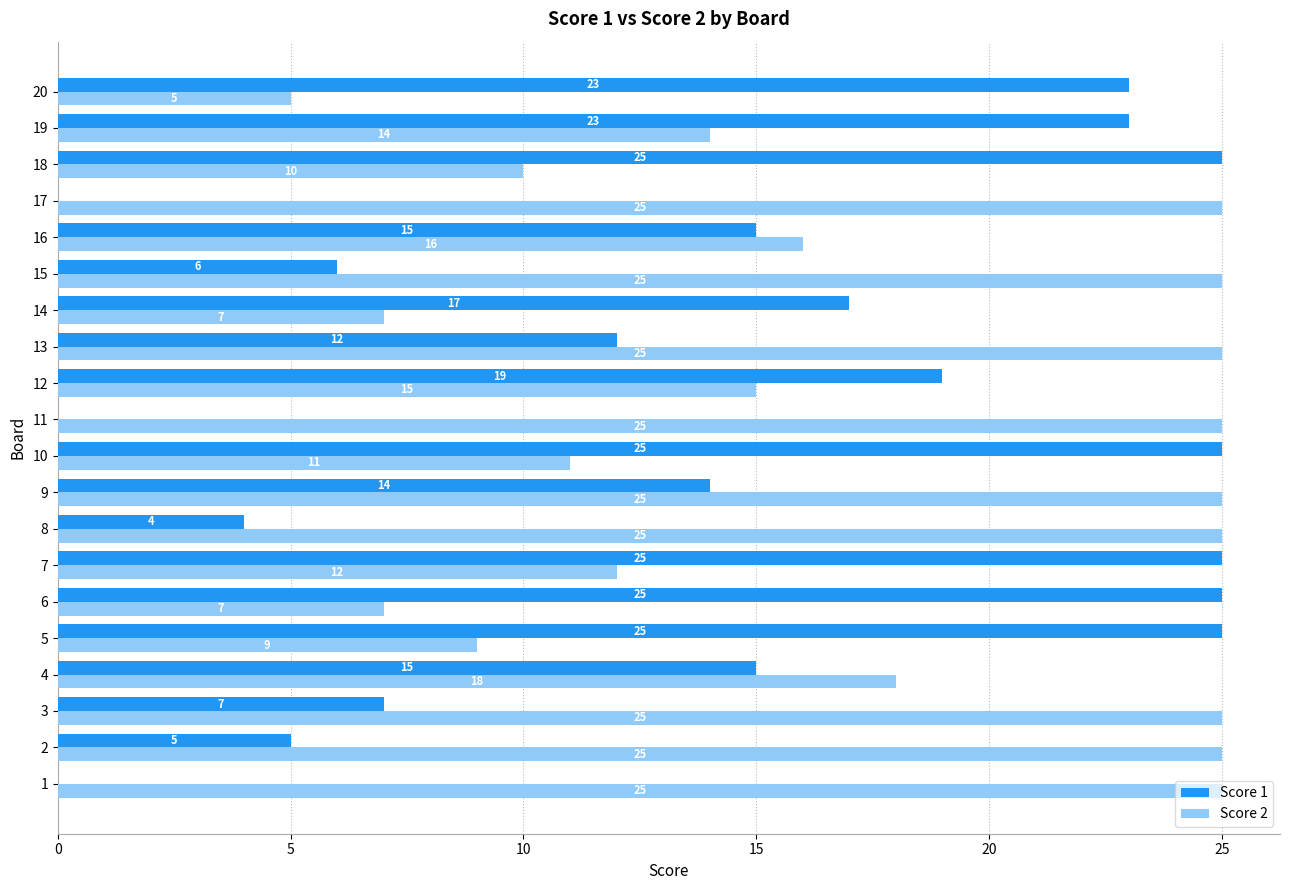

At which category is the sum across all series the highest?

9